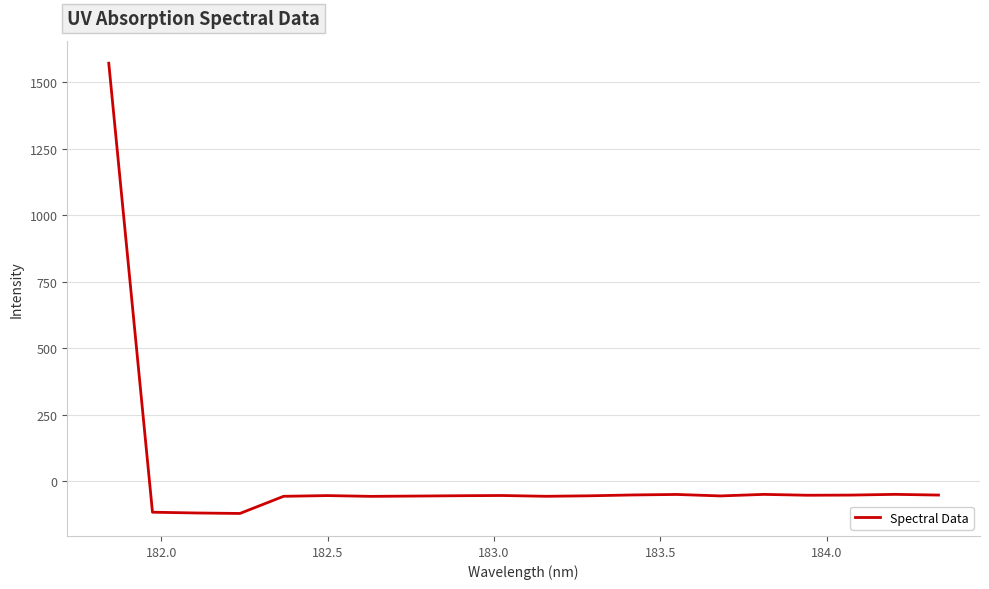

What is the smallest value displayed?

-120.8